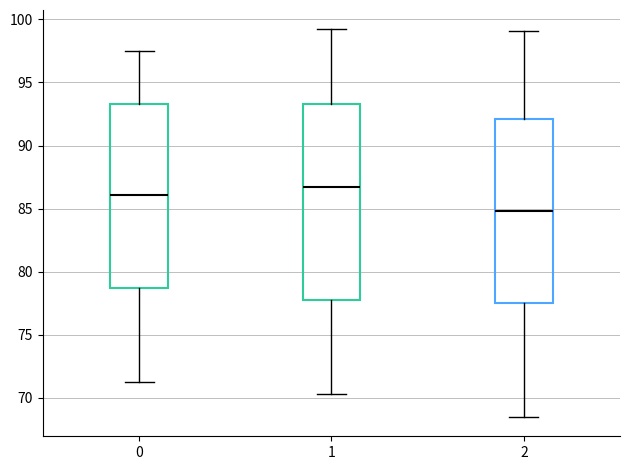

Where is the upper edge of the box at x = 0 on the y-axis? The values are not printed on the chart, so give them approximately, as read against the axis.

93.5